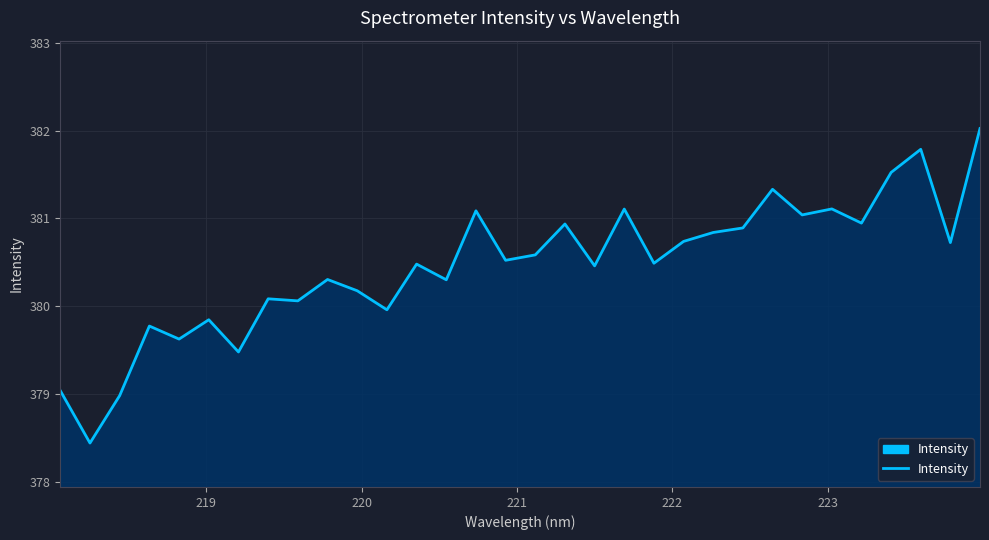

What is the greatest value displayed?

382.0